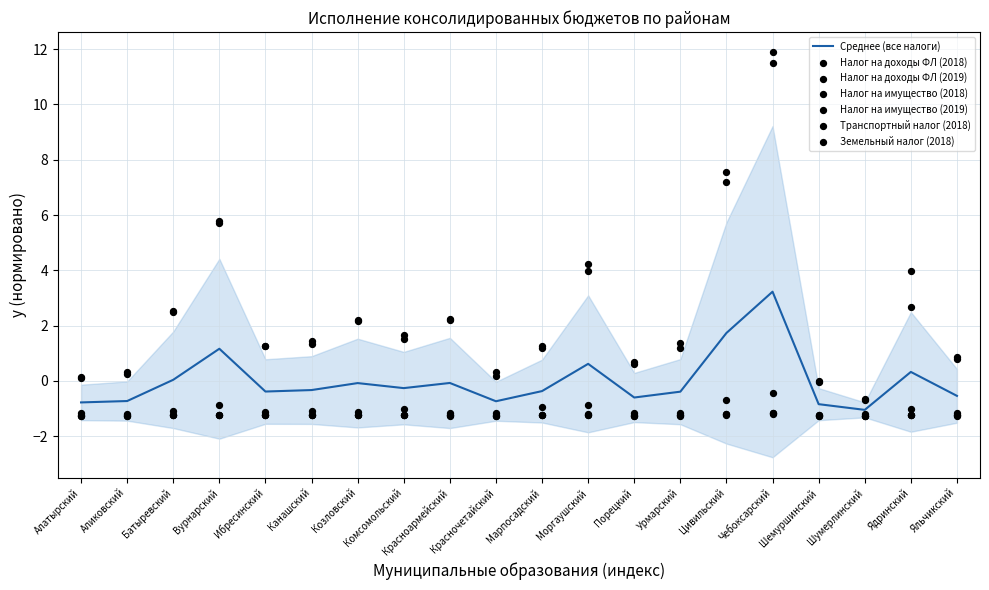

Which series has the largest total across all categories?

Налог на доходы ФЛ (2019)